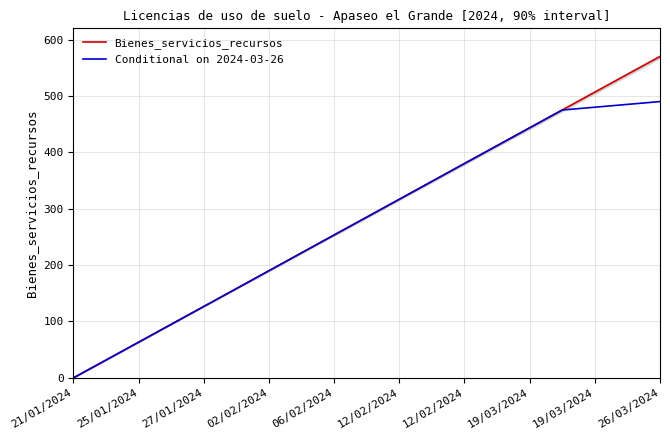

Which series changed the most between 21/01/2024 and 19/03/2024?

Bienes_servicios_recursos